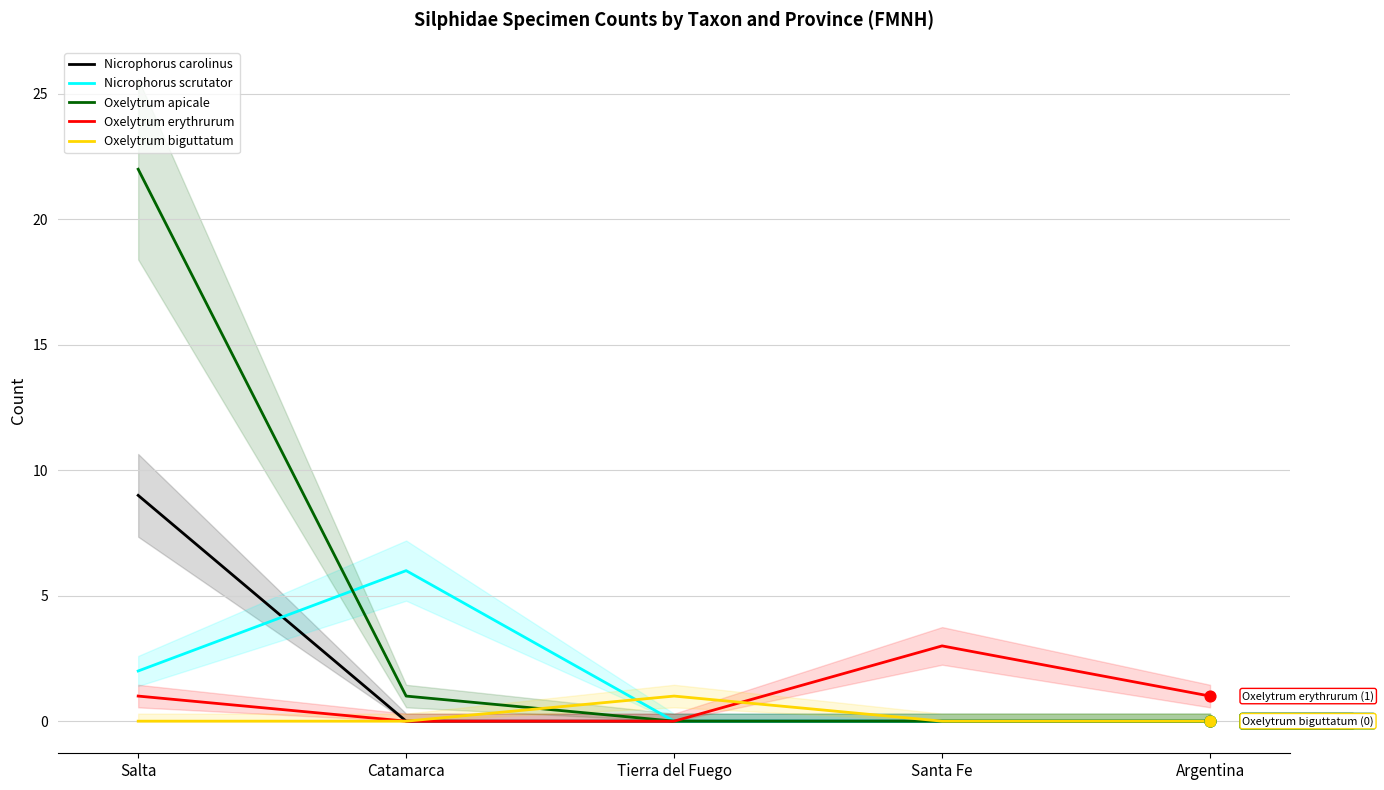

Is the value of Nicrophorus scrutator at Catamarca greater than the value of Oxelytrum apicale at Salta?

No